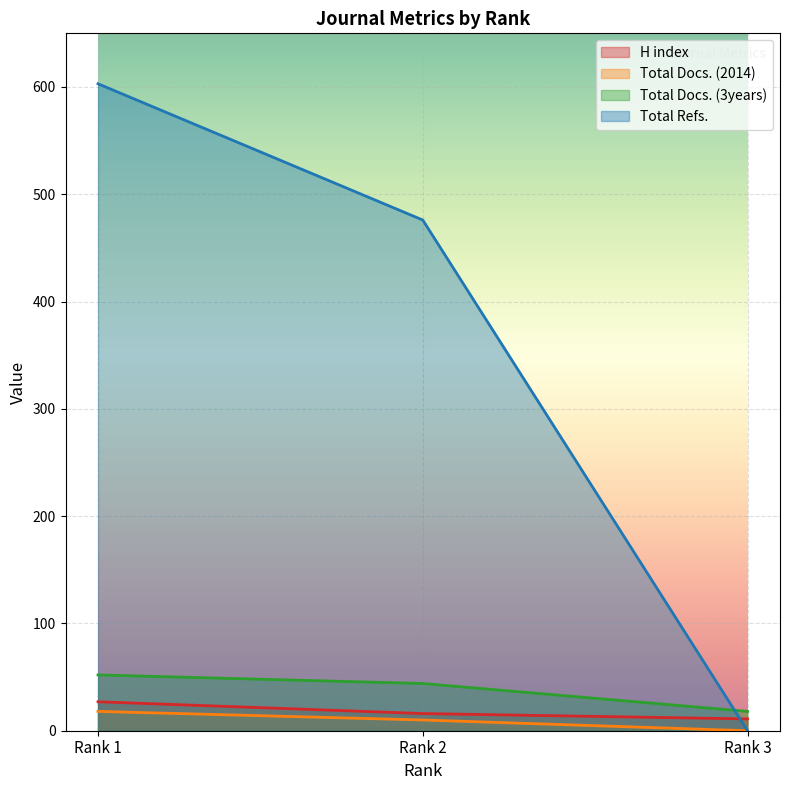

Which has a higher value, Rank 3 or Rank 2?

Rank 2